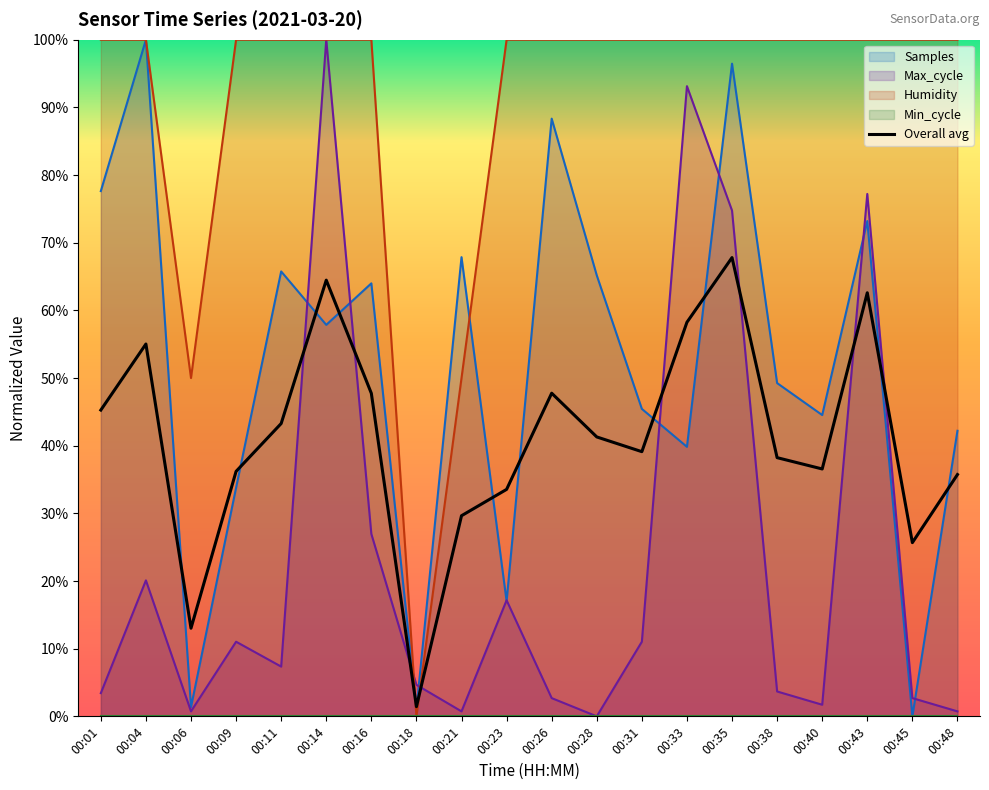

At which category does the chart reach its peak across all series?

00:35